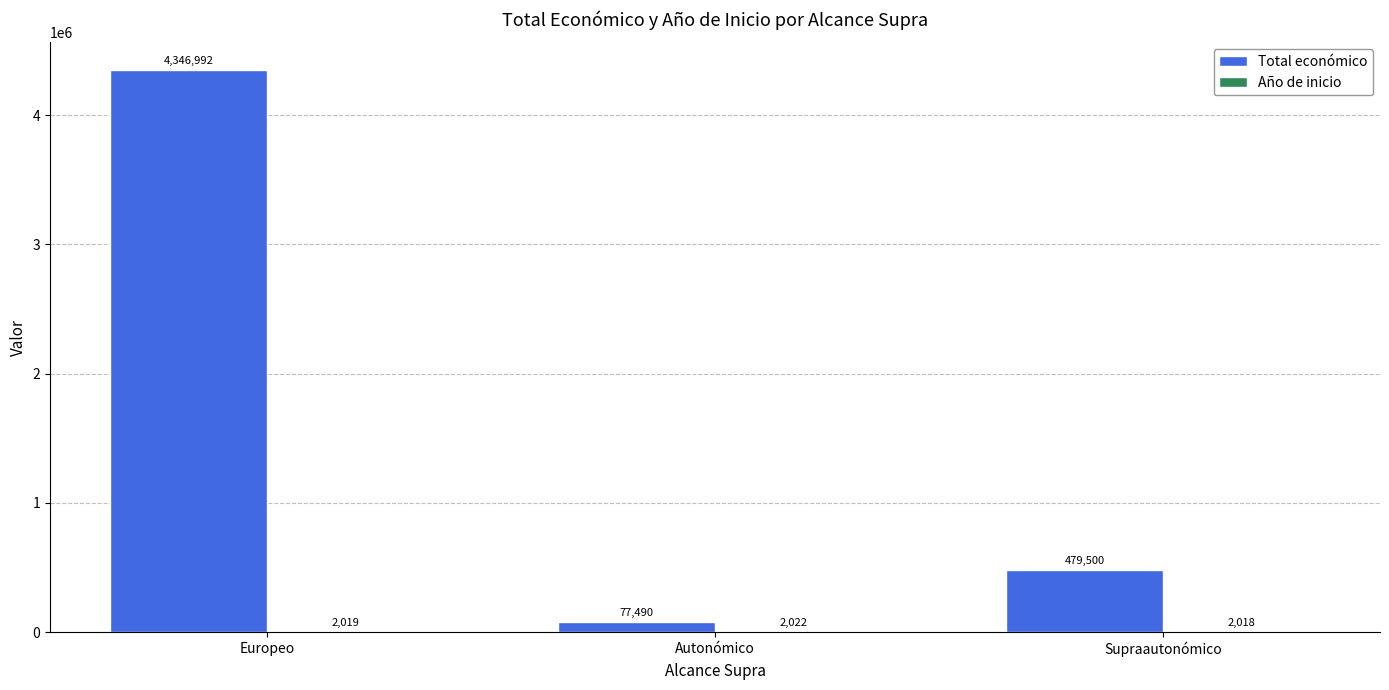

At which category is the sum across all series the highest?

Europeo